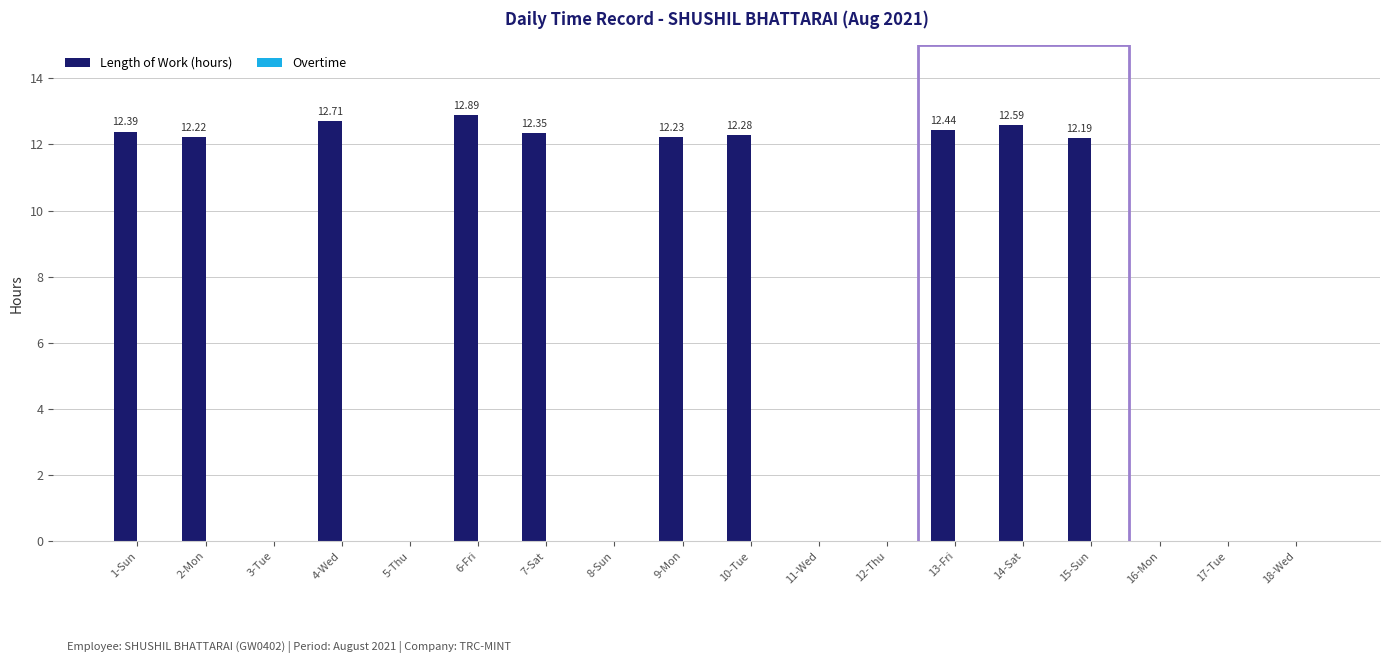

Between 10-Tue and 8-Sun, which is larger?

10-Tue